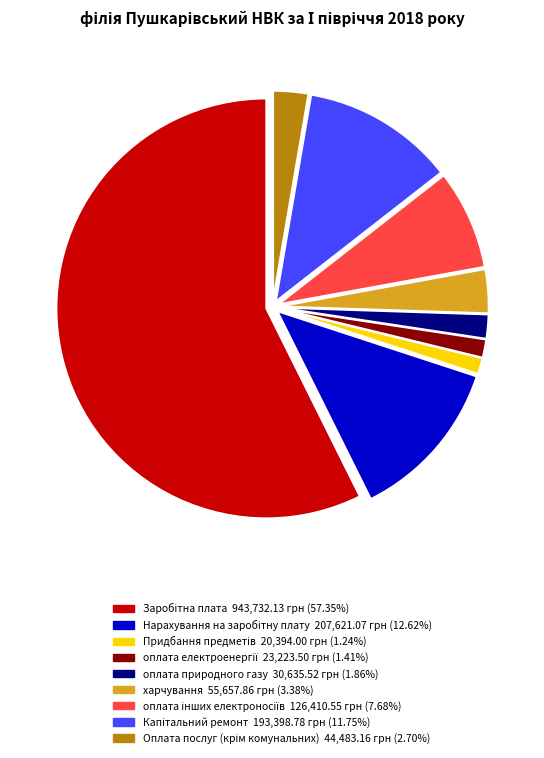

Is харчування the majority of the pie?

No